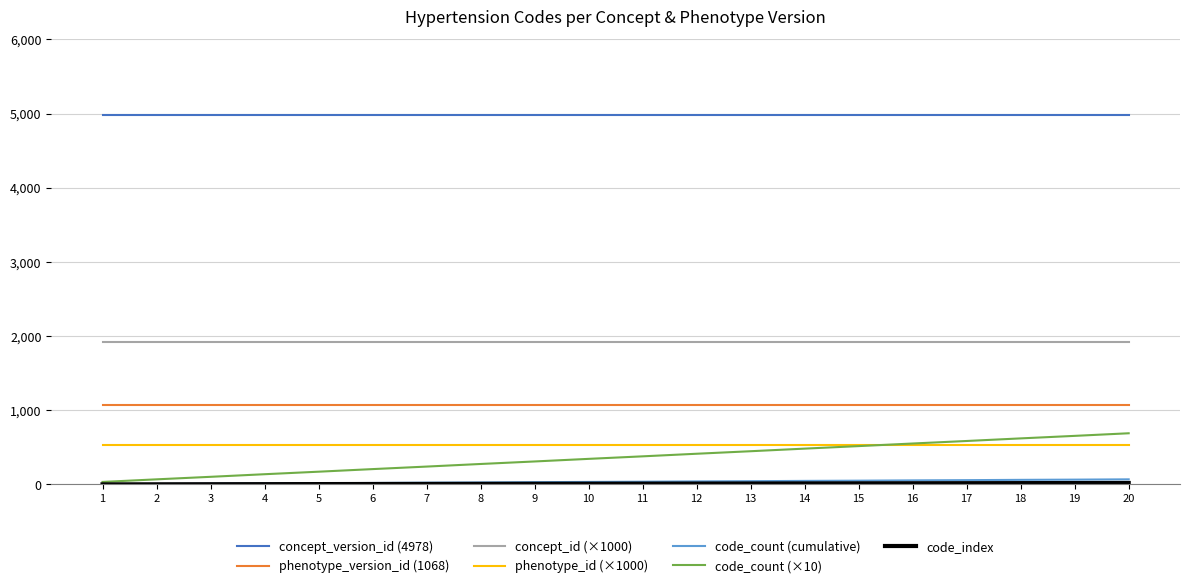

At how many categories does at least one series exceed 3252?

20